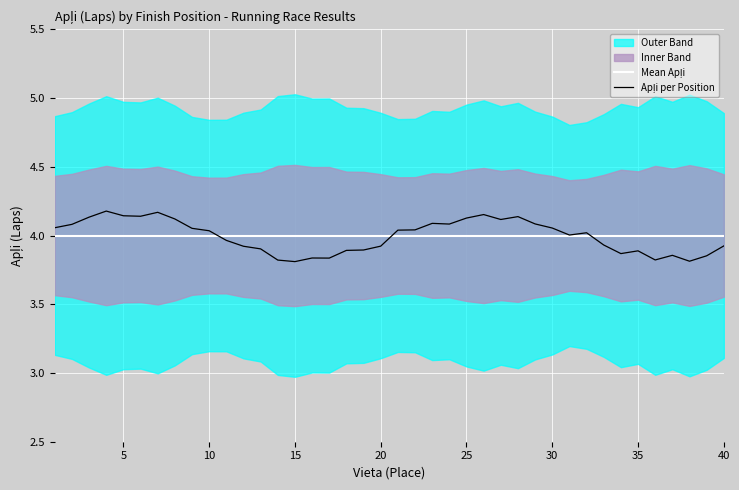

How many lines are shown in the chart?

2